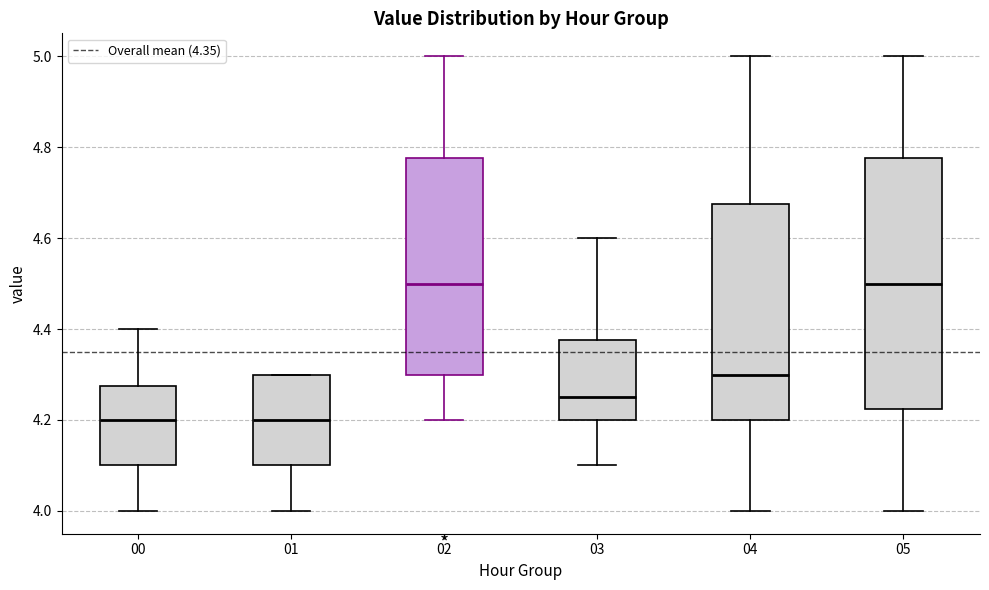

Reading left to right, transcribe this box plot: for each box, give where its median line is, the range the box spans, and where its two whiskers end, as read against the y-axis. The values are not printed on the chart, so give them approximately, as read against the axis.

00: median 4.20, box 4.10 to 4.28, whiskers 4.00 to 4.40
01: median 4.20, box 4.10 to 4.30, whiskers 4.00 to 4.30
02: median 4.50, box 4.30 to 4.78, whiskers 4.20 to 5.00
03: median 4.26, box 4.20 to 4.38, whiskers 4.10 to 4.60
04: median 4.30, box 4.20 to 4.68, whiskers 4.00 to 5.00
05: median 4.50, box 4.22 to 4.78, whiskers 4.00 to 5.00